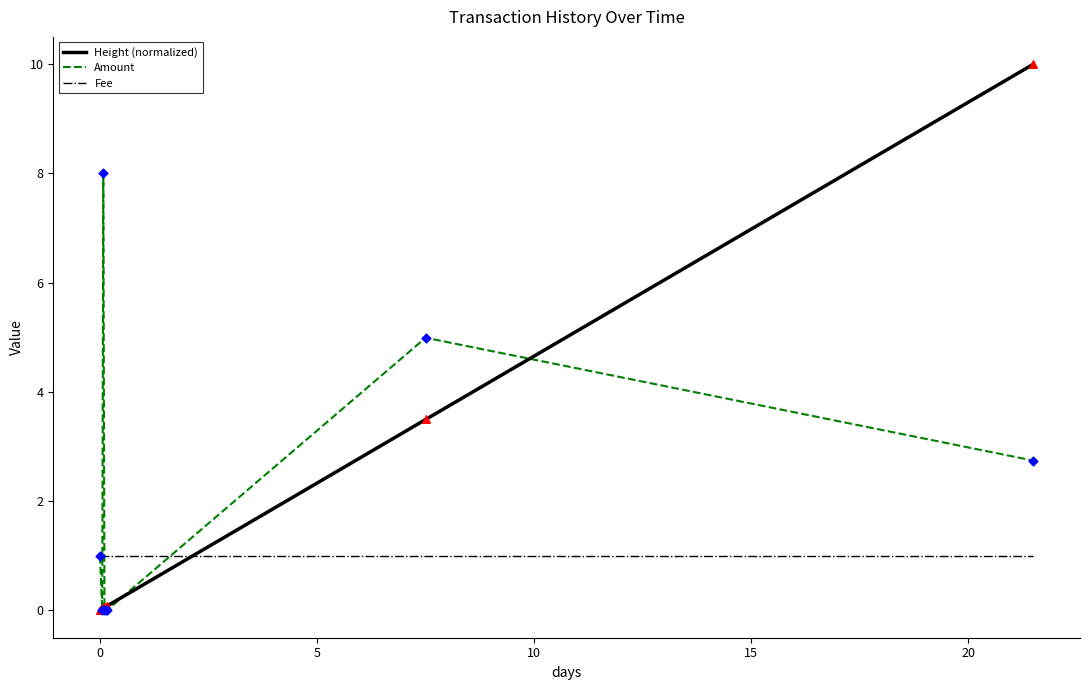

How many times do Fee and Height (normalized) cross each other?

1